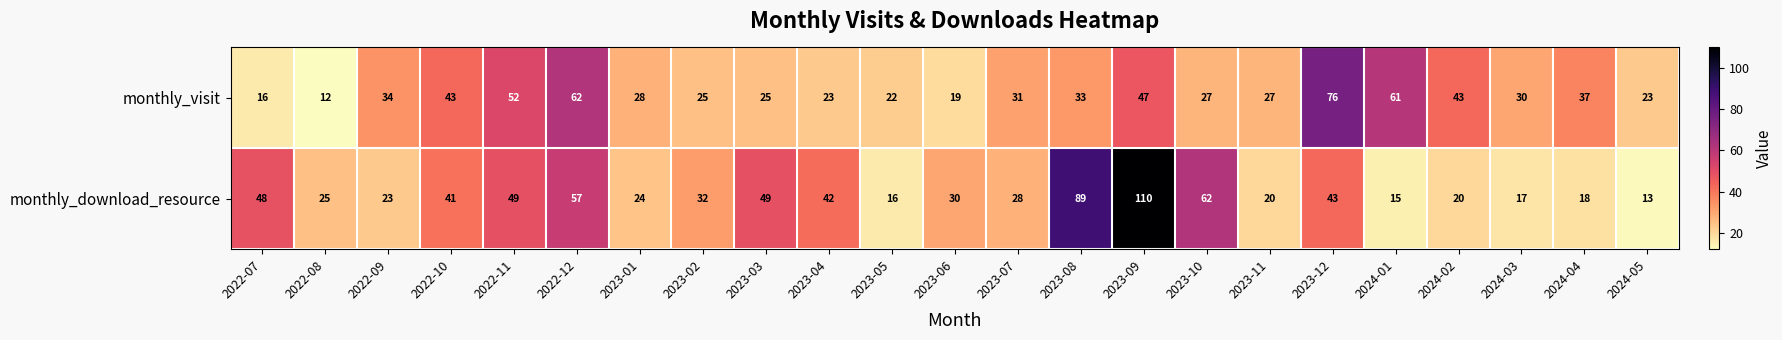

What is the difference between the highest and lowest values at 2022-10?

2